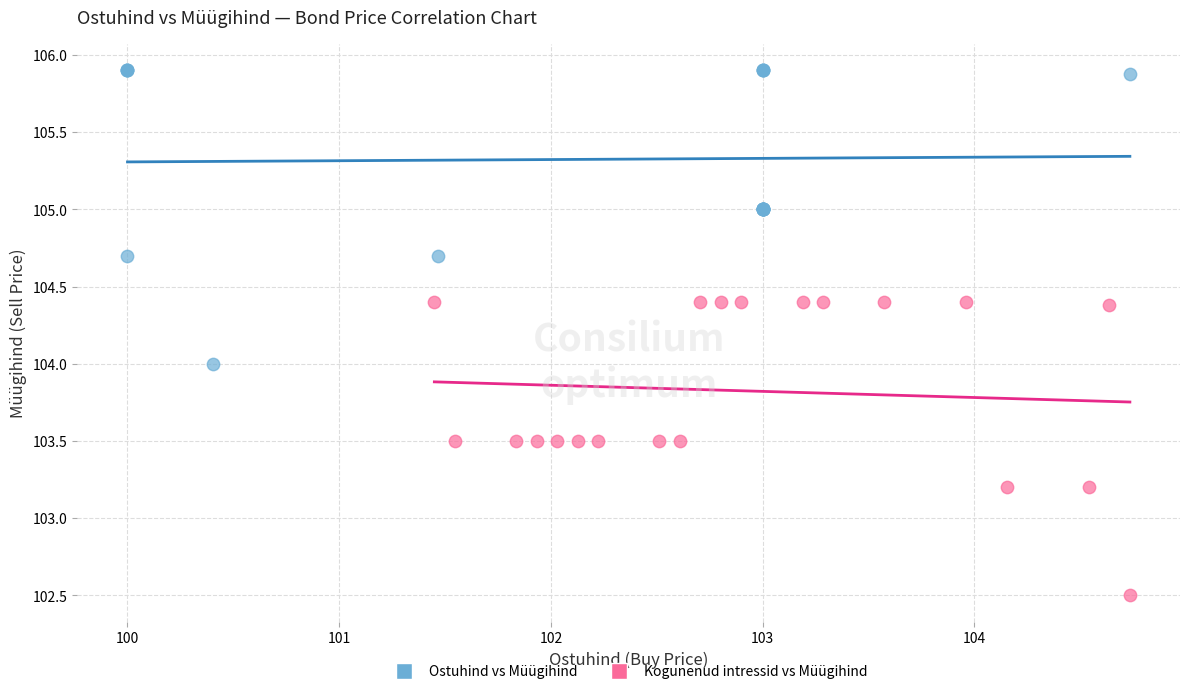

Which series contains the highest Y value?

Ostuhind vs Müügihind